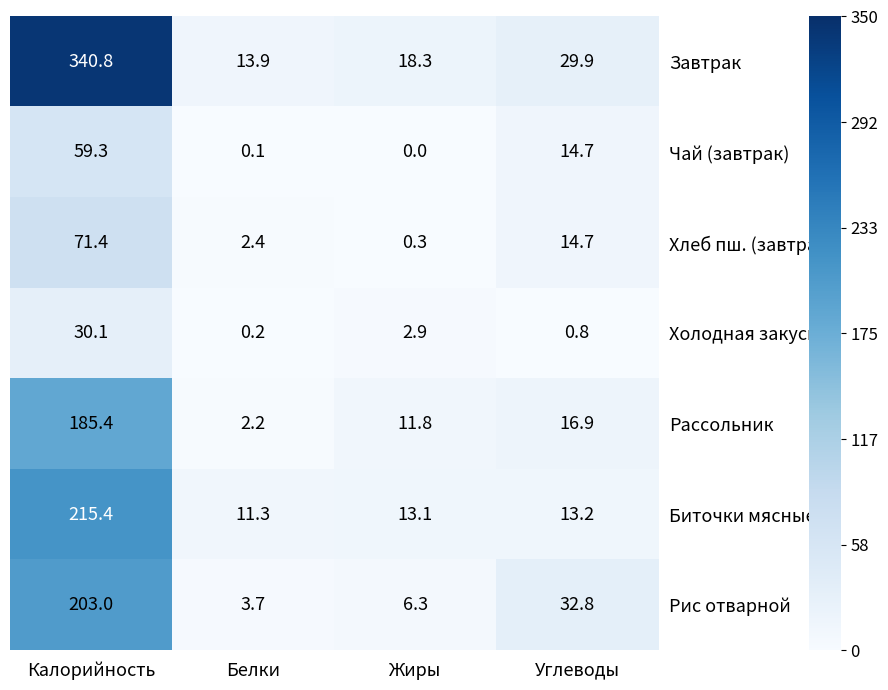

The value of Завтрак at Калорийность is 127.5. True or false?

False